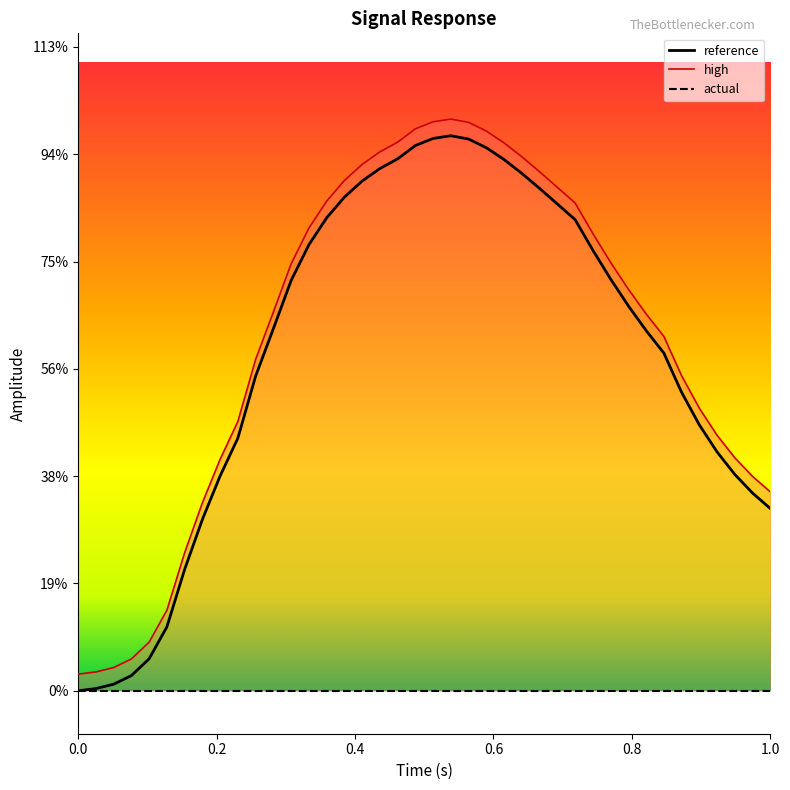

How many values in reference are above zero?

39